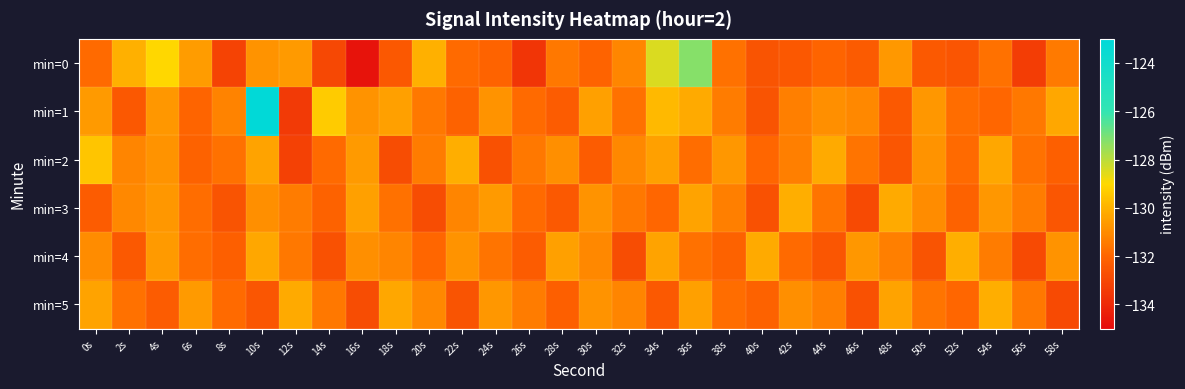

Which series changed the most between 42s and 48s?

min=0